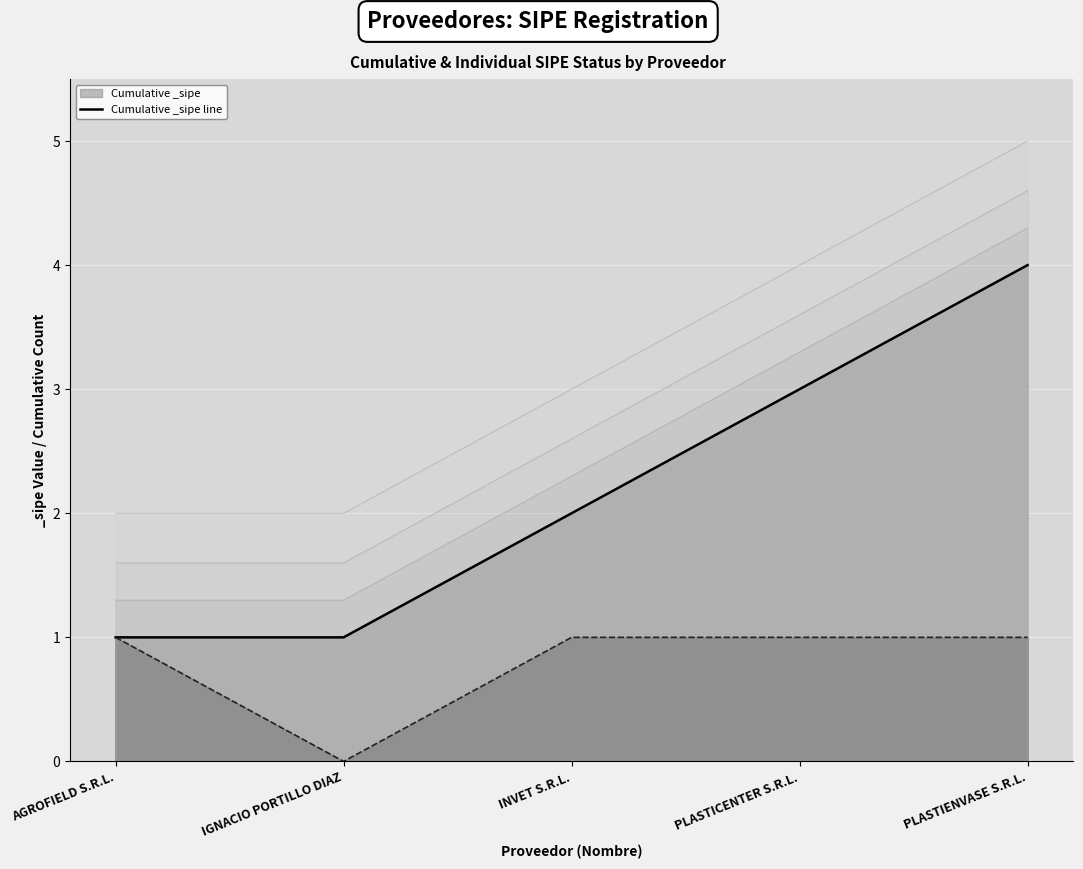

The Cumulative _sipe line series shows 2 at INVET S.R.L.. True or false?

True